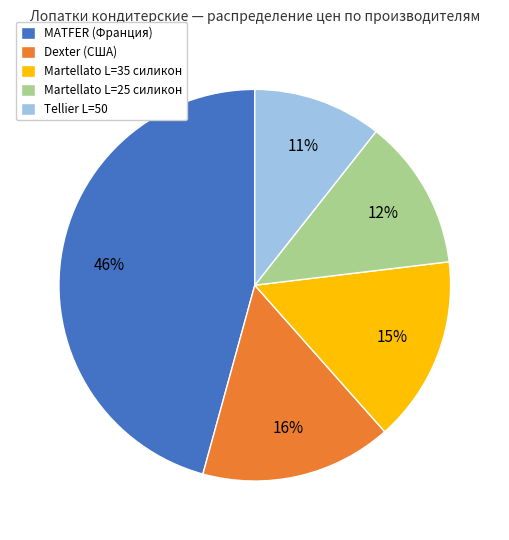

How many slices are in this pie chart?

5